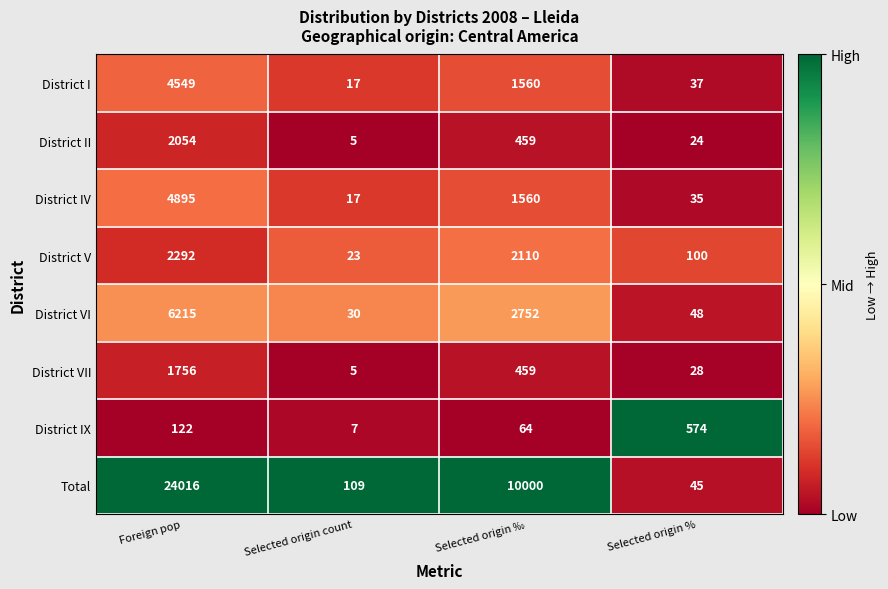

What is the average value of the District VI series?

2261